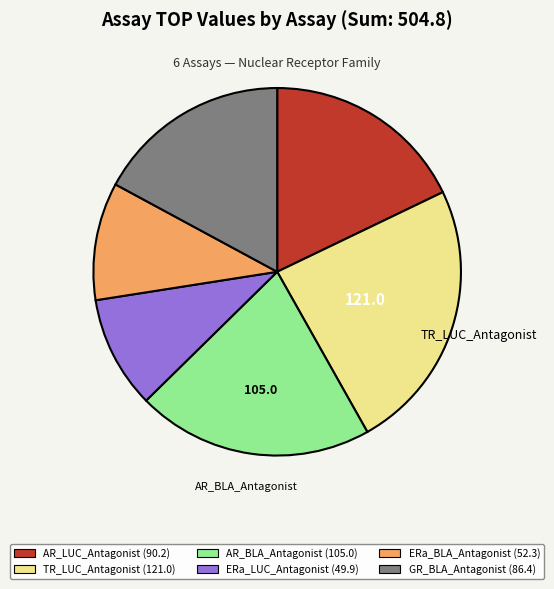

Is there a majority slice in this chart?

No